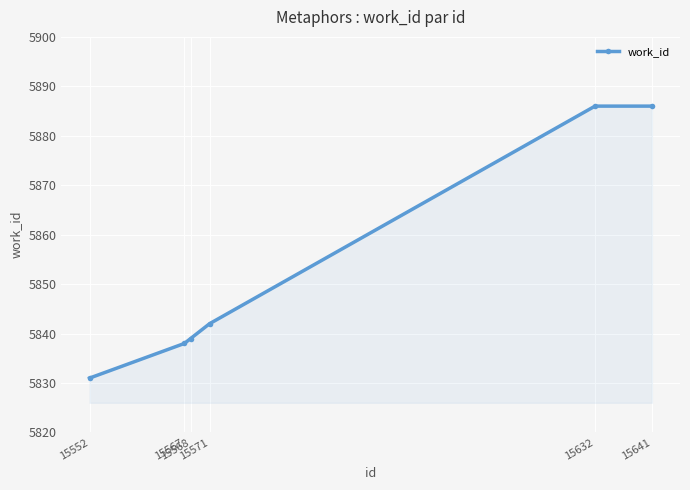

True or false: the data has more than 2 interior local peaks.

False